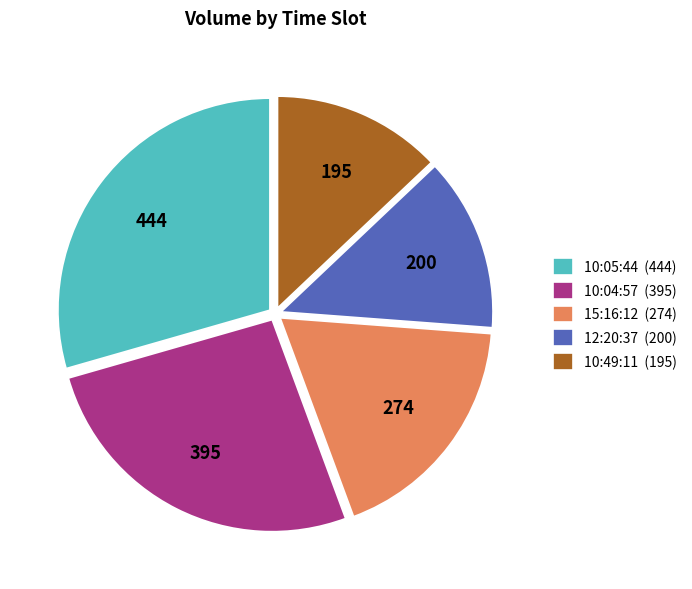

What is the ratio of the value at 10:05:44 (444) to the value at 15:16:12 (274)?

1.6